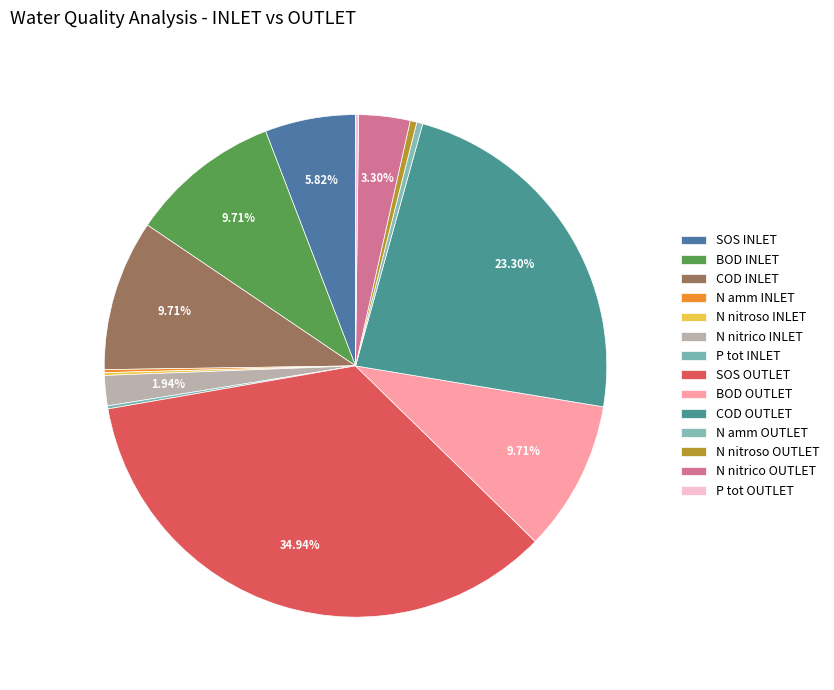

What is the largest slice in the pie chart?

SOS OUTLET